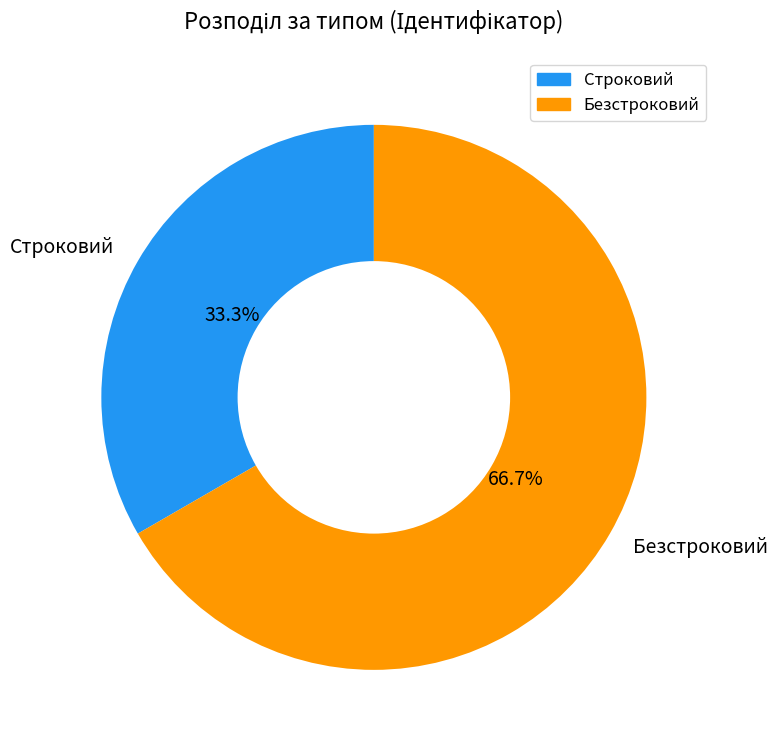

To the nearest percent, what is the difference between the Строковий and Безстроковий slice percentages?

33%